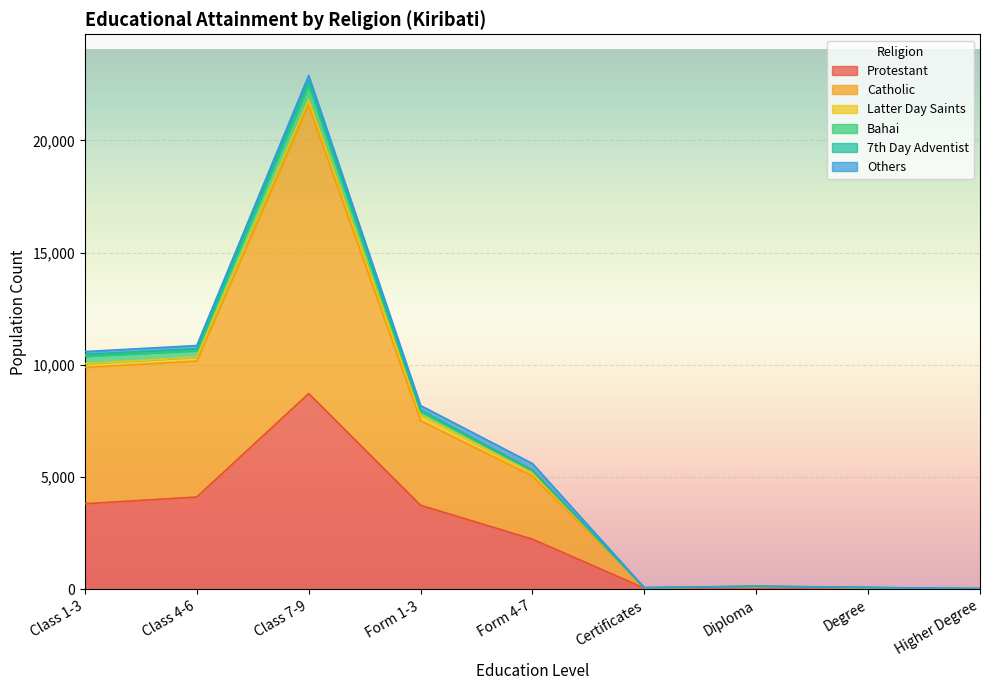

True or false: Protestant and Catholic cross at least once.

False